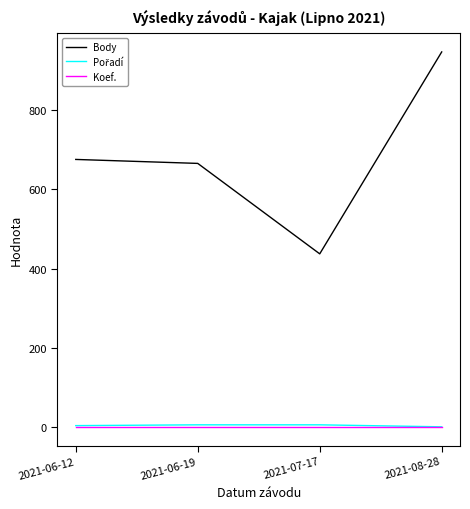

At which category does the chart reach its peak across all series?

2021-08-28